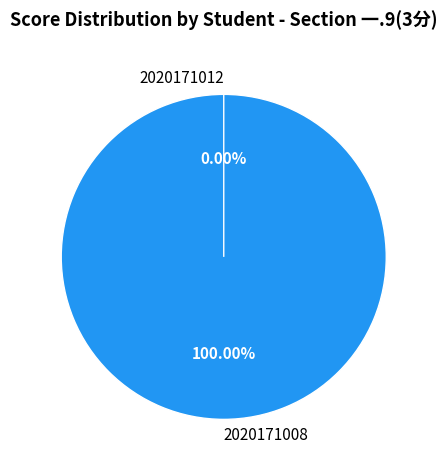

What is the change in value from 2020171008 to 2020171012?

-3